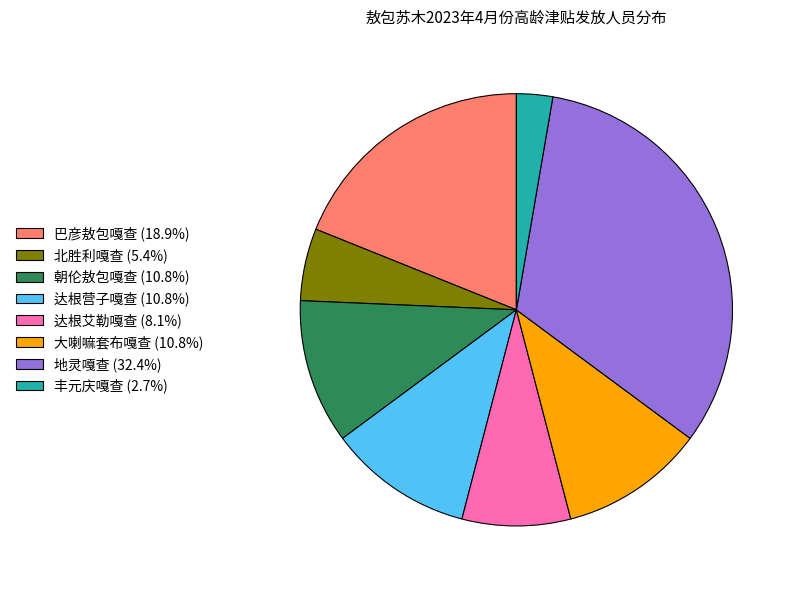

Which has a higher value, 巴彦敖包嘎查 or 北胜利嘎查?

巴彦敖包嘎查